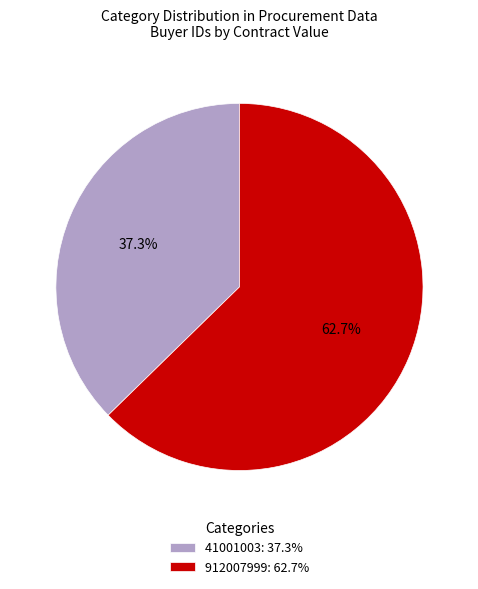

How many slices are in this pie chart?

2